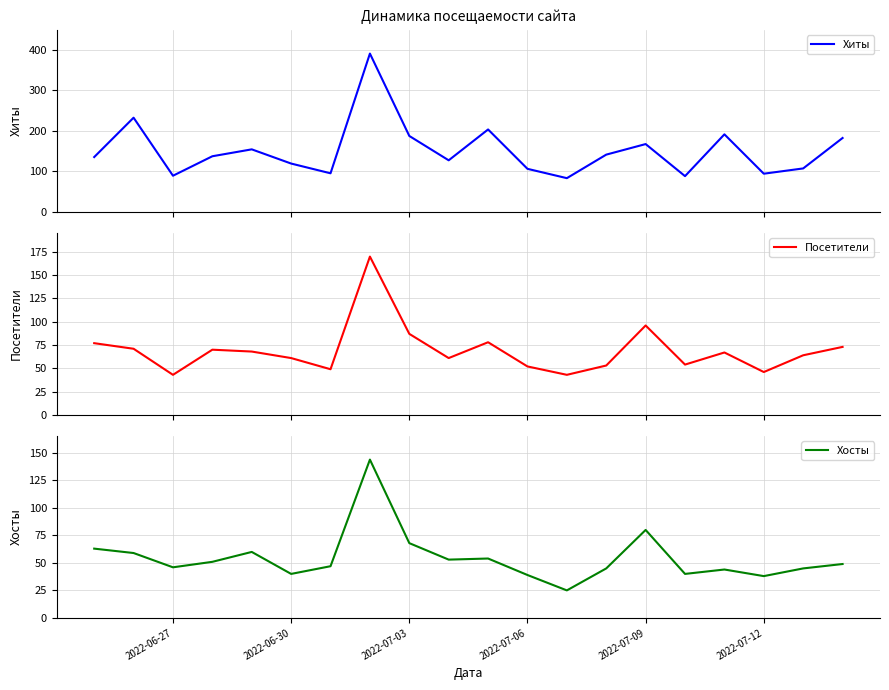

What is the maximum value for Хиты?

390